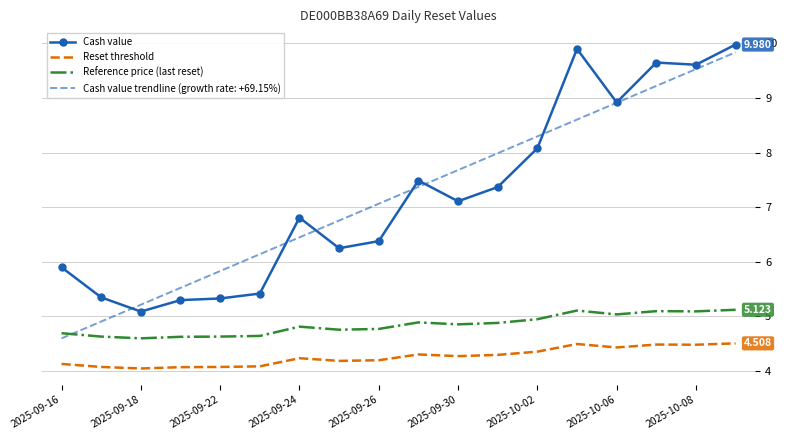

True or false: Reset threshold and Cash value cross at least once.

False